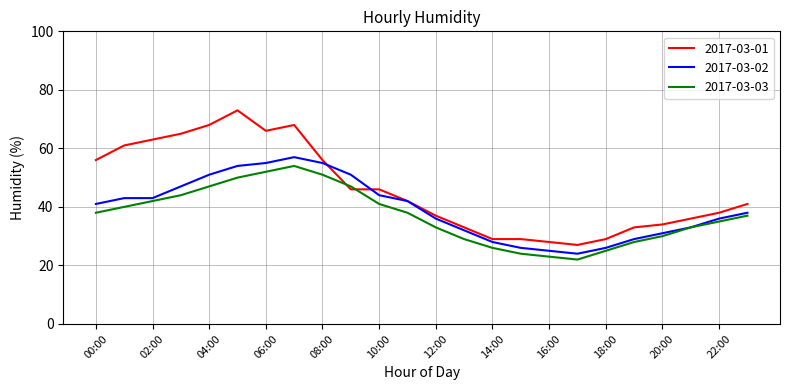

Does the chart display data point markers on the line(s)?

No